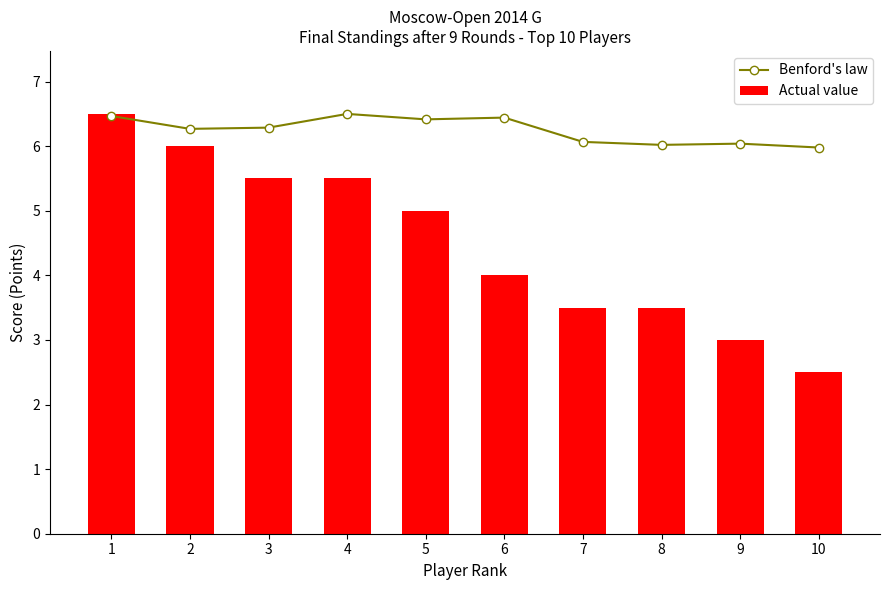

Reading left to right, list all the values displayed in this chart.

Benford's law: 1=6.5	2=6.3	3=6.3	4=6.5	5=6.4	6=6.4	7=6.1	8=6.0	9=6.0	10=6.0
Actual value: 1=6.5	2=6.0	3=5.5	4=5.5	5=5.0	6=4.0	7=3.5	8=3.5	9=3.0	10=2.5